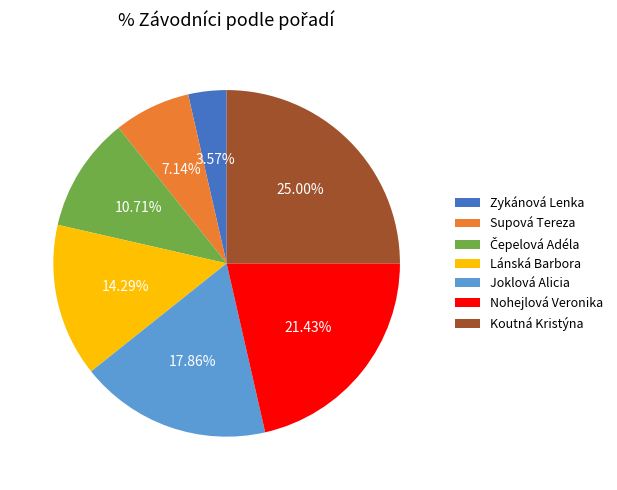

Which has a higher value, Koutná Kristýna or Nohejlová Veronika?

Koutná Kristýna